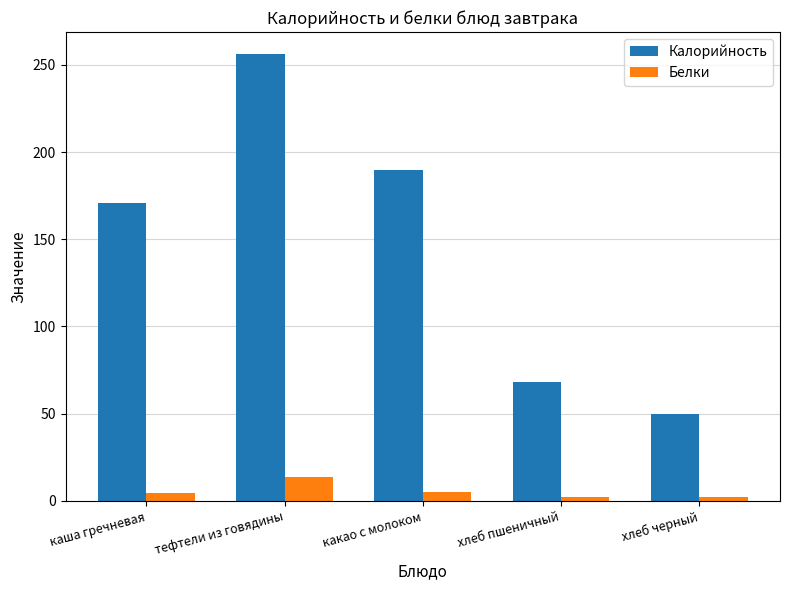

Read the Калорийность value at хлеб пшеничный.

68.0